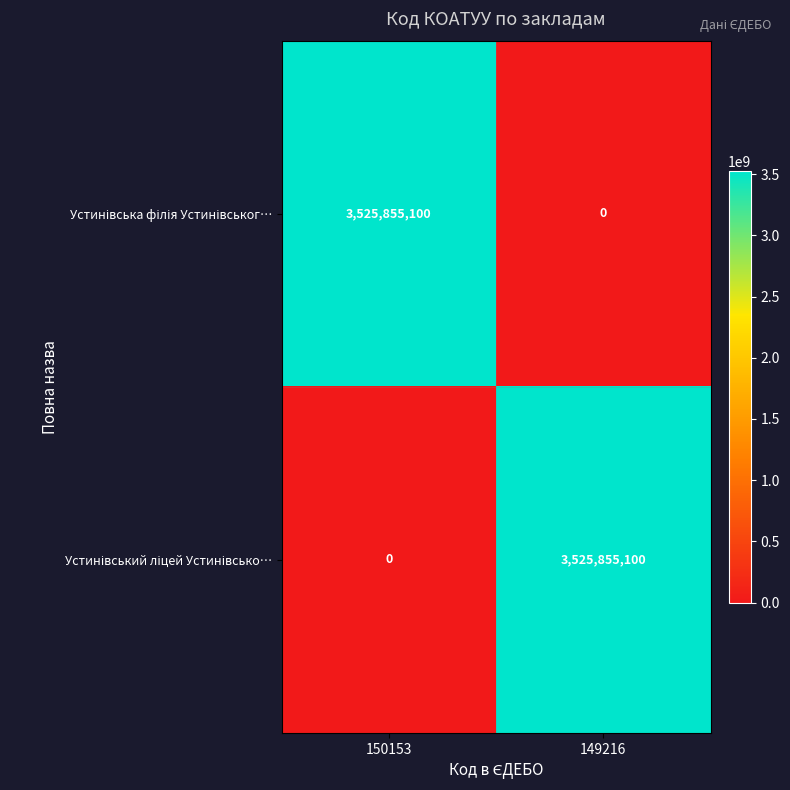

What is the maximum value shown in the chart?

3525855100